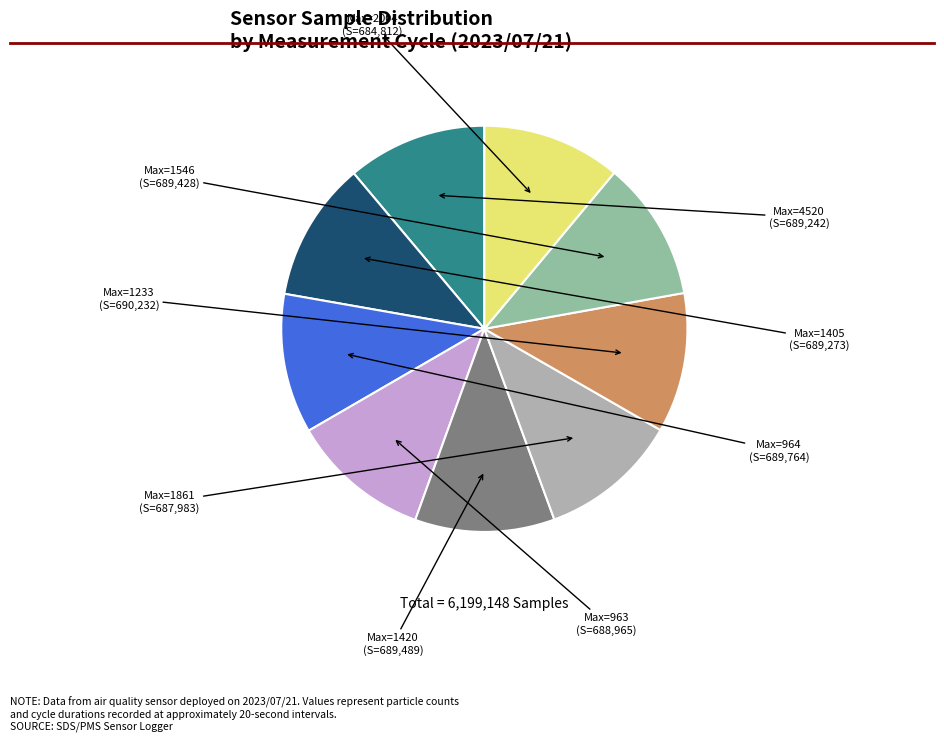

Which category has the smallest portion of the pie?

28 (2004)